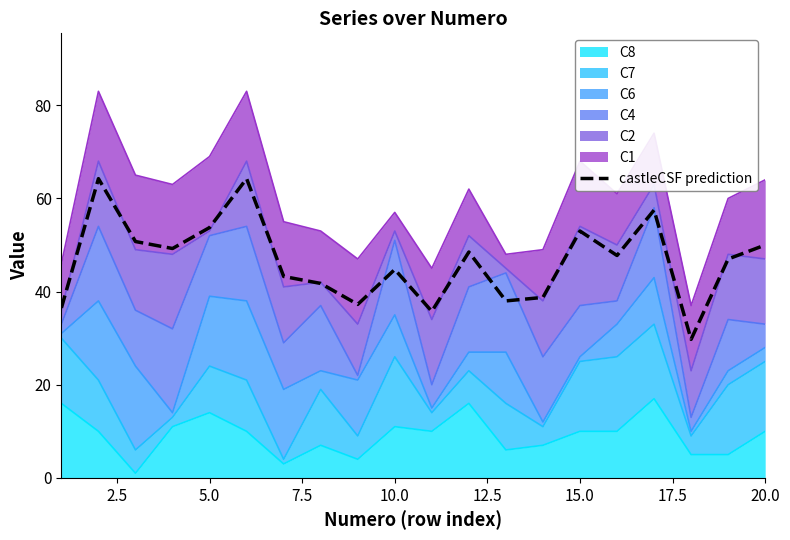

What is the minimum value shown in the chart?

29.8